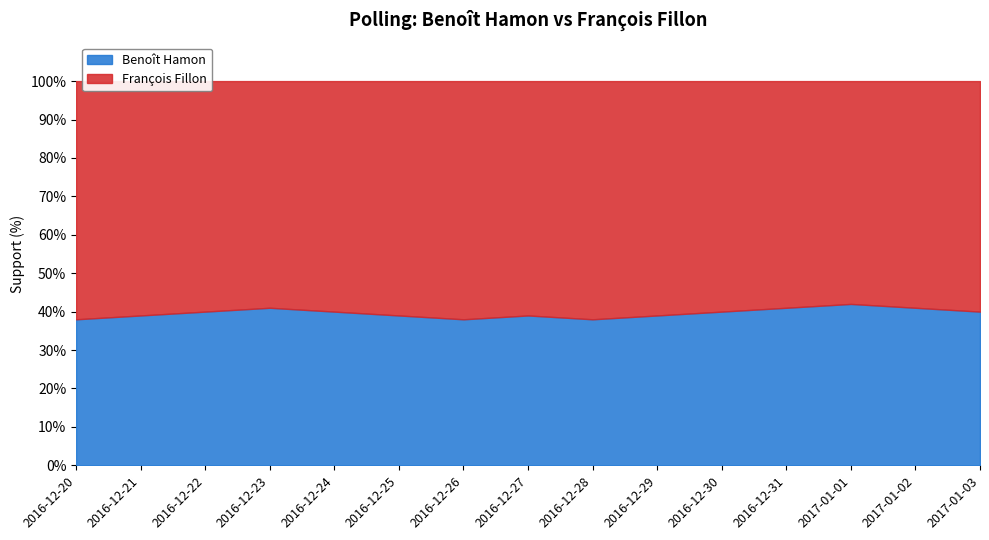

What position from the left is 2016-12-28?

9